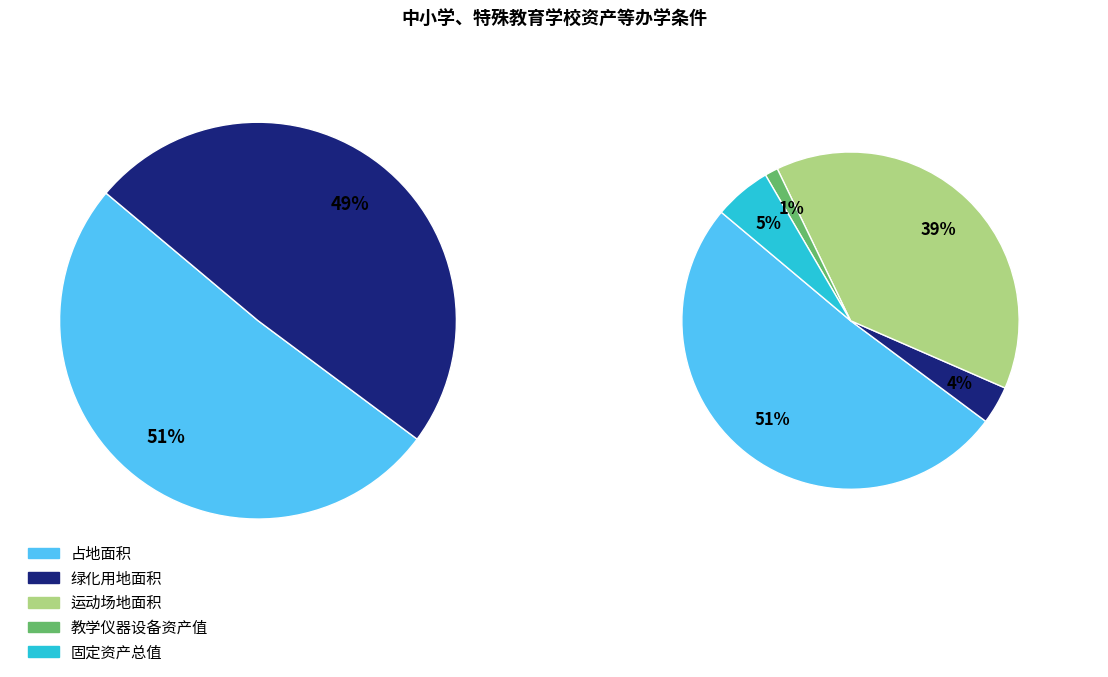

How many slices are in this pie chart?

5